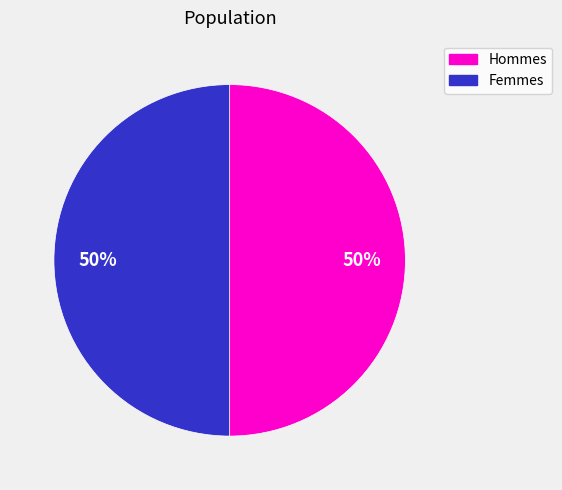

To the nearest percent, what is the average slice percentage?

50%